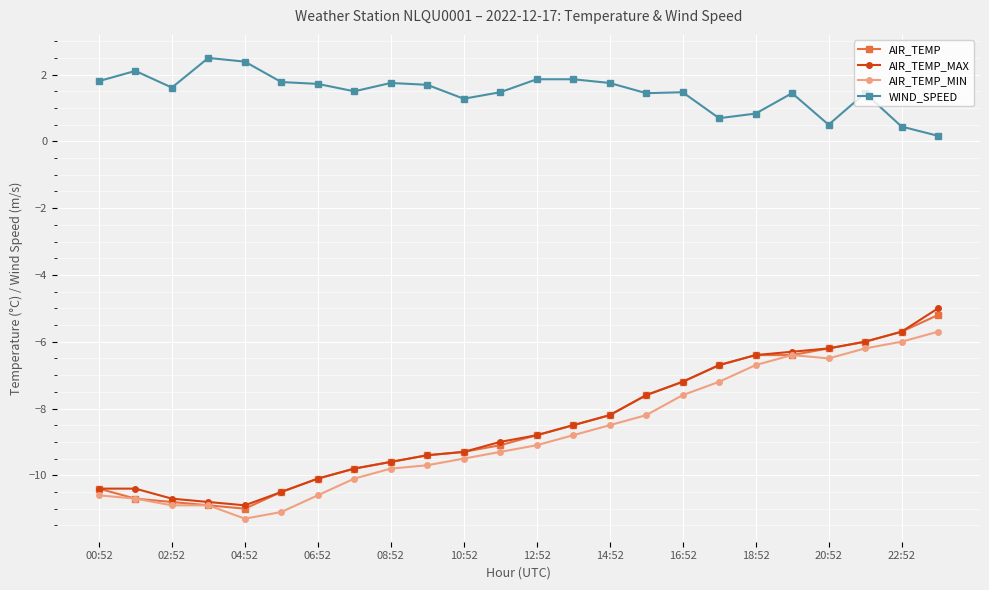

What is the highest value of the AIR_TEMP series?

-5.2